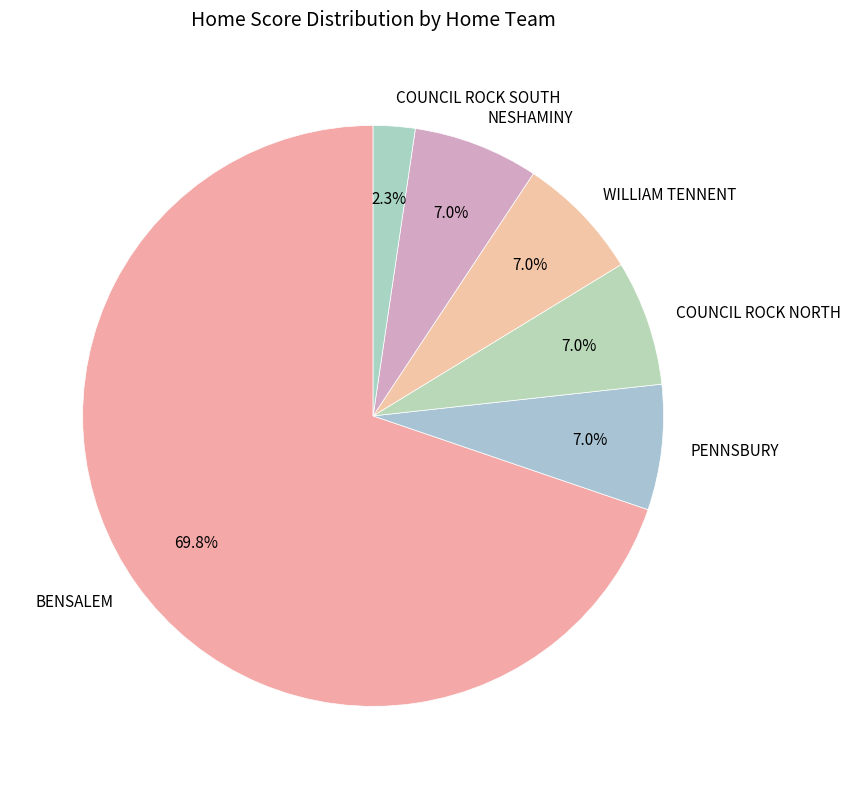

Combined, do COUNCIL ROCK SOUTH and COUNCIL ROCK NORTH account for over 50%?

No